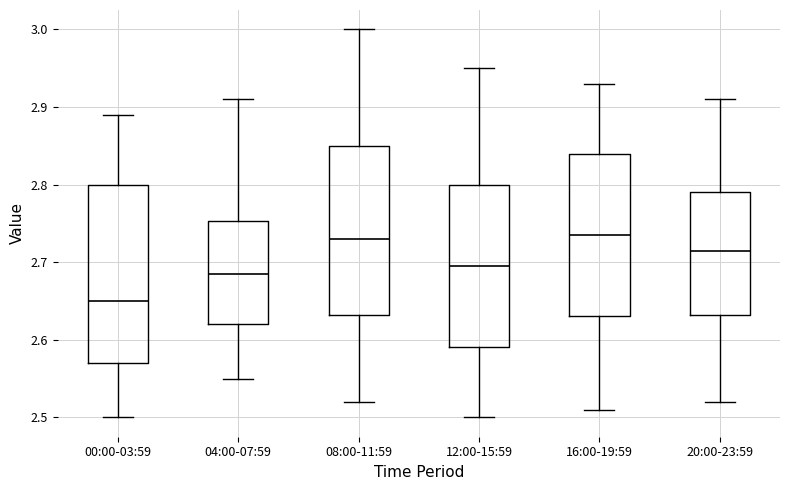

Which box's median line is the lowest?

00:00-03:59